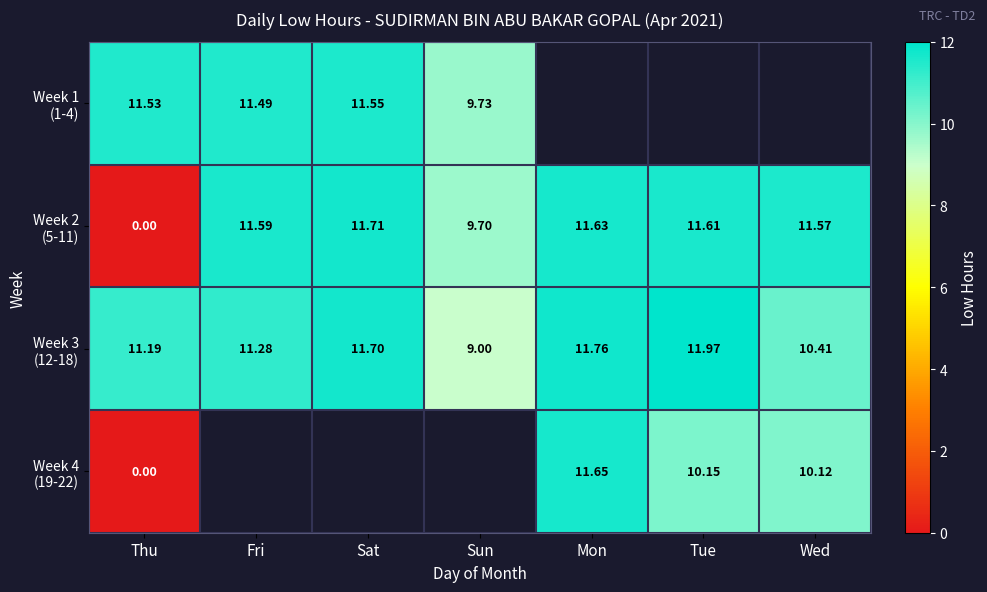

Which category has the highest value across all series?

Tue